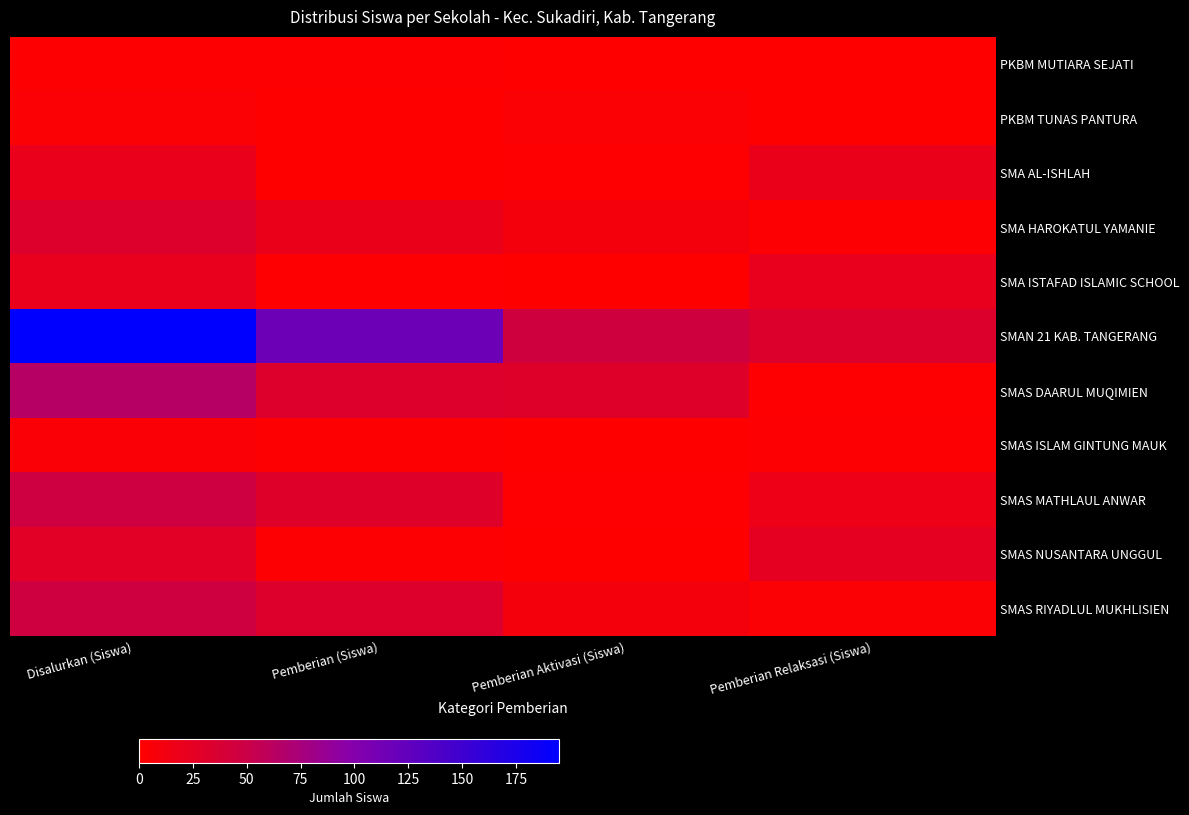

Which series has the largest total across all categories?

SMAN 21 KAB. TANGERANG